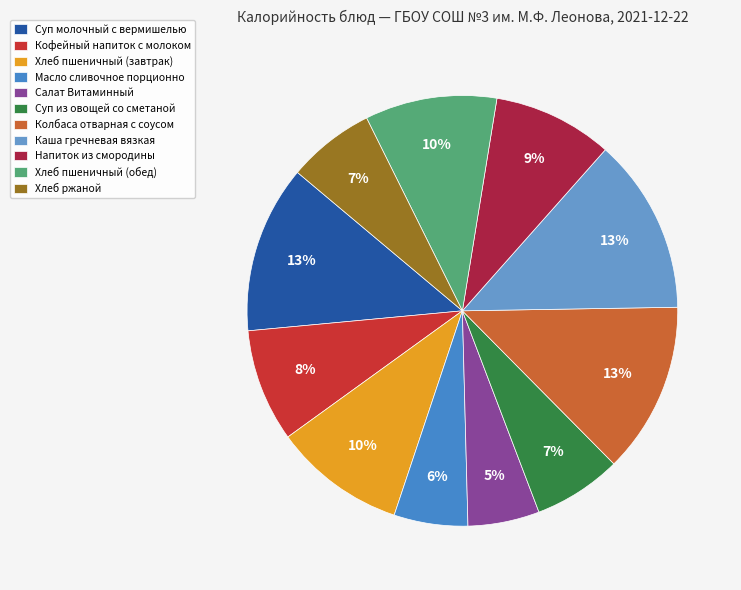

To the nearest percent, what is the difference between the largest and smallest slice percentages?

8%